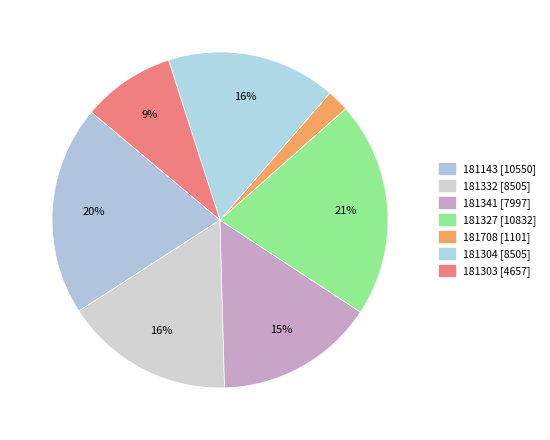

The 181708 slice represents 1% of the pie. True or false?

False